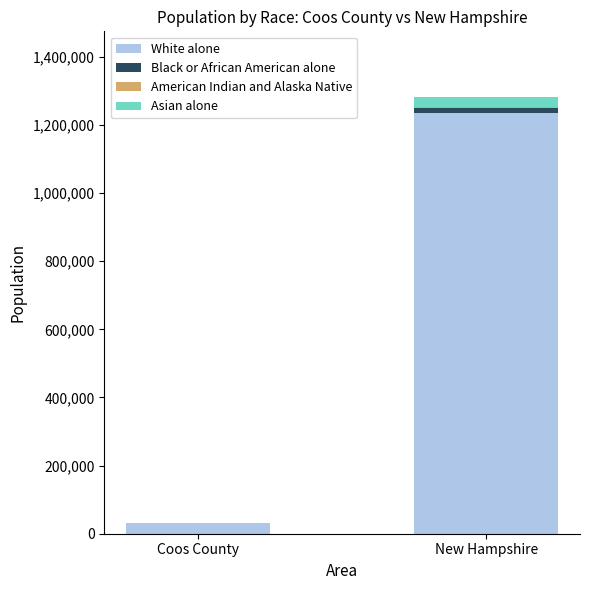

Which category has the highest value in the White alone series?

New Hampshire